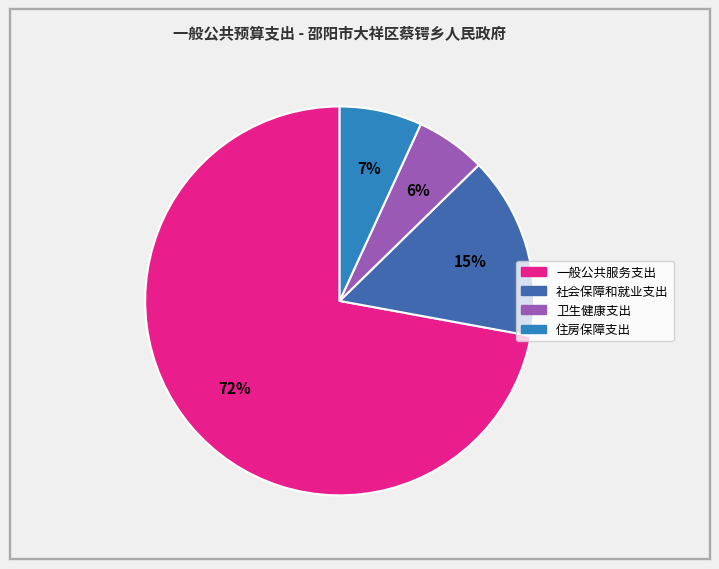

Does 卫生健康支出 account for over 50% of the chart?

No